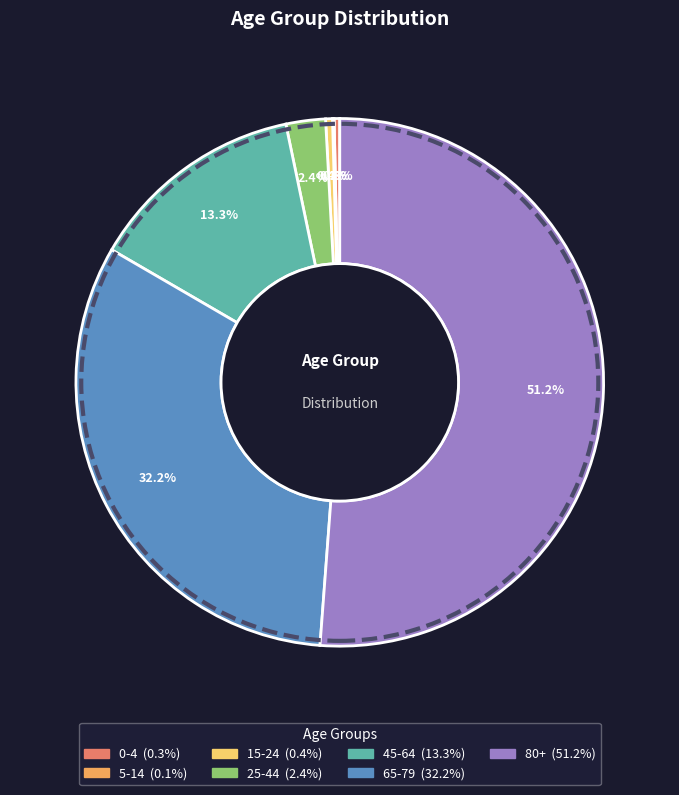

How much of the chart is everything except 0-4?

99.7%